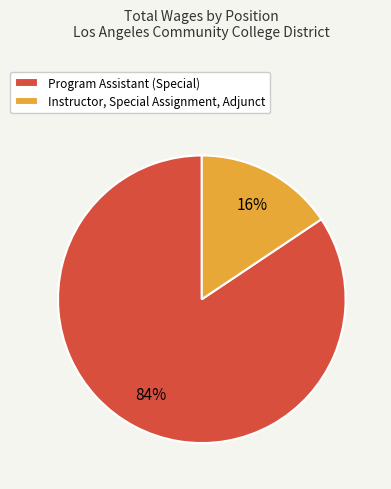

Is there any slice that represents more than half of the pie?

Yes